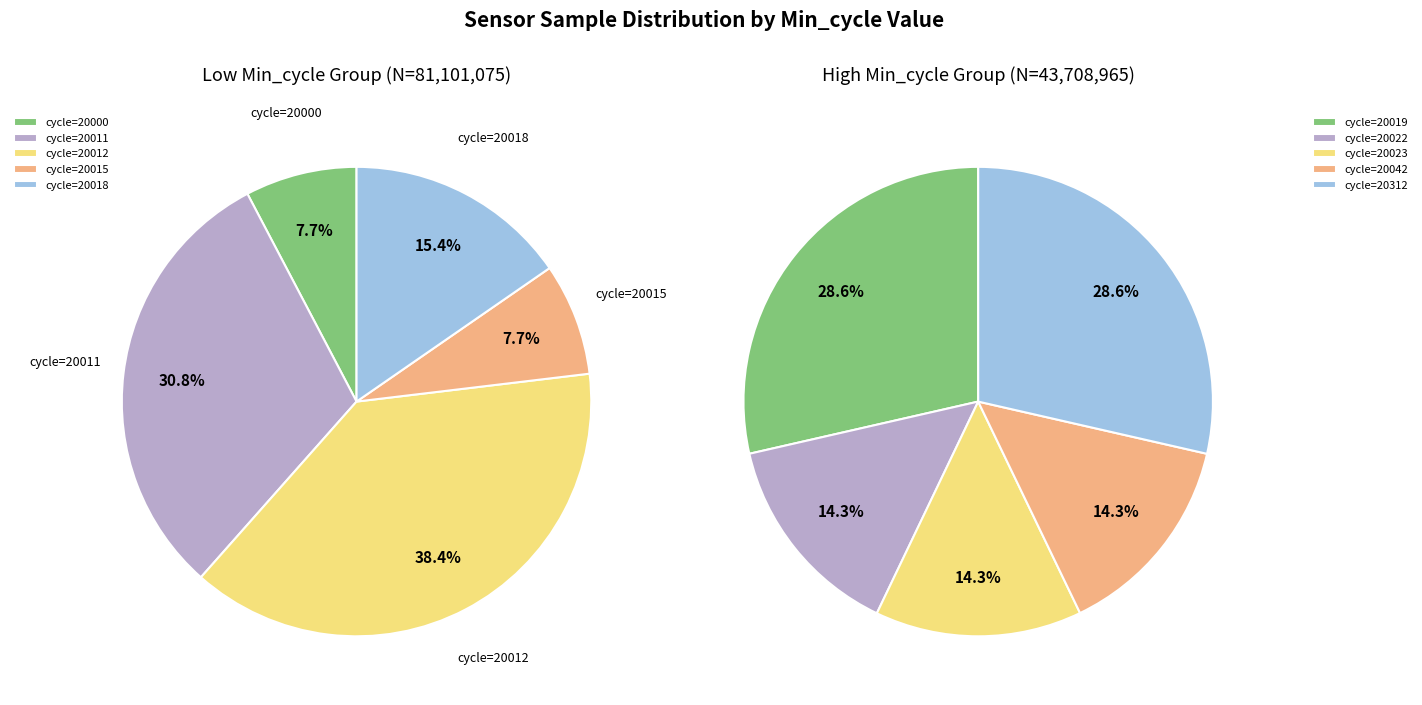

Count the number of slices in the pie.

10